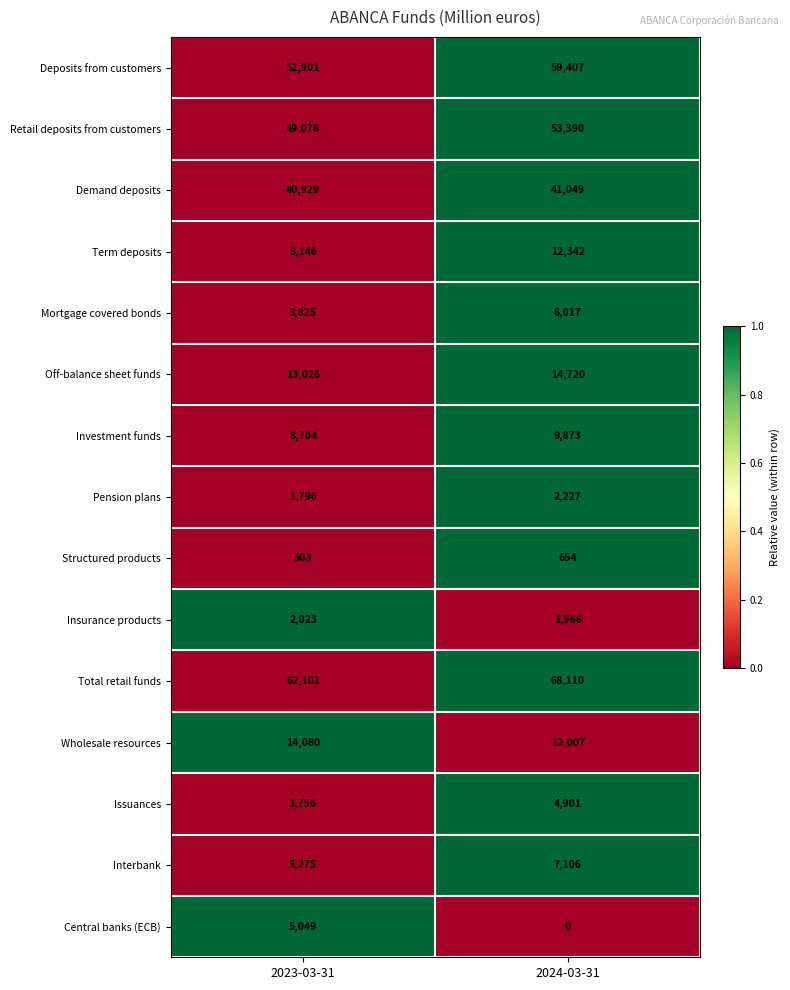

Where is Pension plans nearest to the value 2011?

2023-03-31